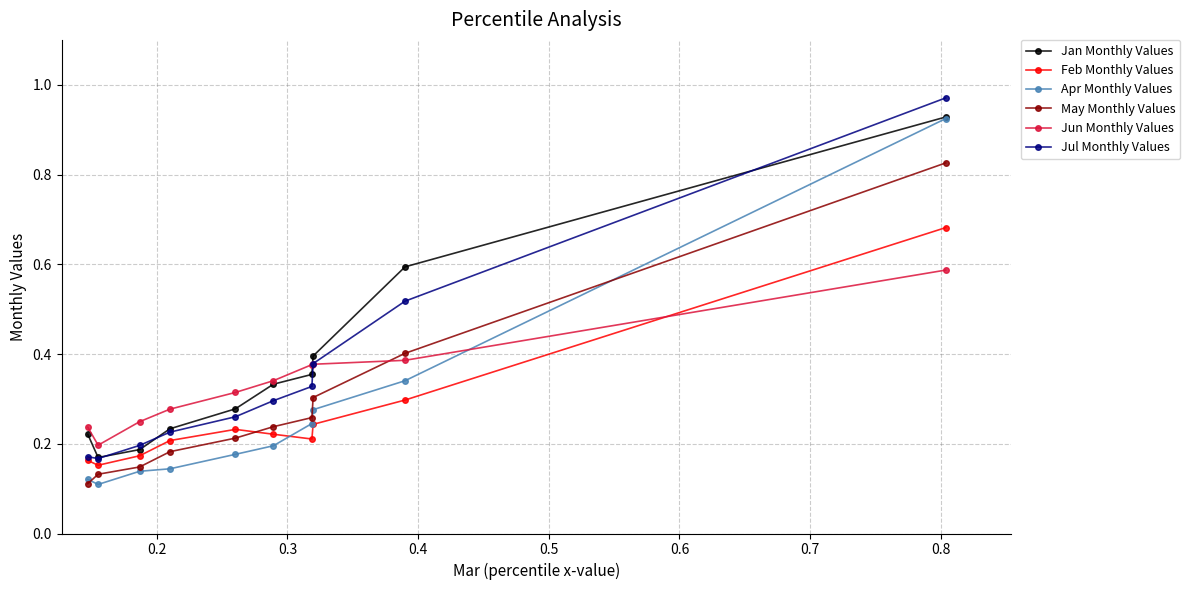

Which series has the largest range (max minus min)?

Apr Monthly Values